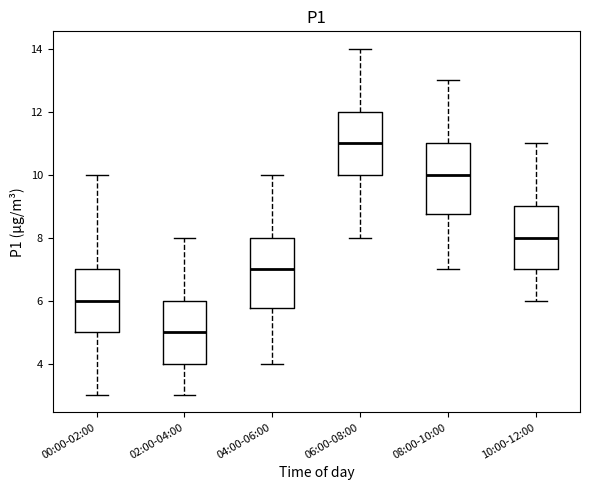

Reading left to right, read every box against the y-axis: the position of its median line, the range the box covers, and the ends of its whiskers. The values are not printed on the chart, so give them approximately, as read against the axis.

00:00-02:00: median 6.0, box 5.0 to 7.0, whiskers 3.0 to 10.0
02:00-04:00: median 5.0, box 4.0 to 6.0, whiskers 3.0 to 8.0
04:00-06:00: median 7.0, box 5.8 to 8.0, whiskers 4.0 to 10.0
06:00-08:00: median 11.0, box 10.0 to 12.0, whiskers 8.0 to 14.0
08:00-10:00: median 10.0, box 8.8 to 11.0, whiskers 7.0 to 13.0
10:00-12:00: median 8.0, box 7.0 to 9.0, whiskers 6.0 to 11.0